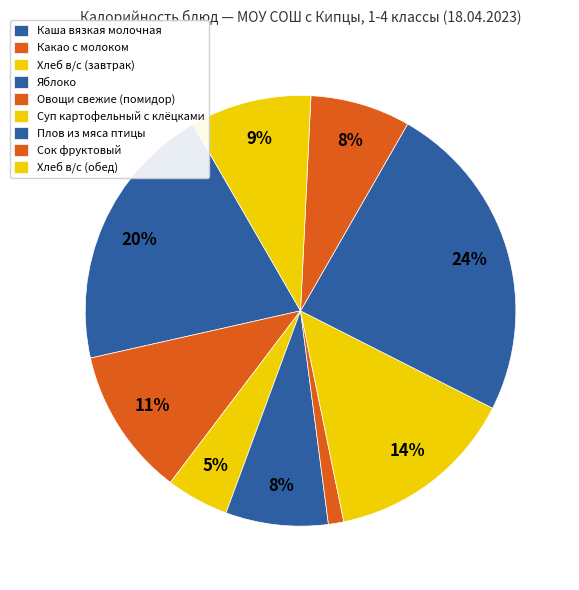

Combined, what portion of the pie is Каша вязкая молочная and Суп картофельный с клёцками?

34.5%